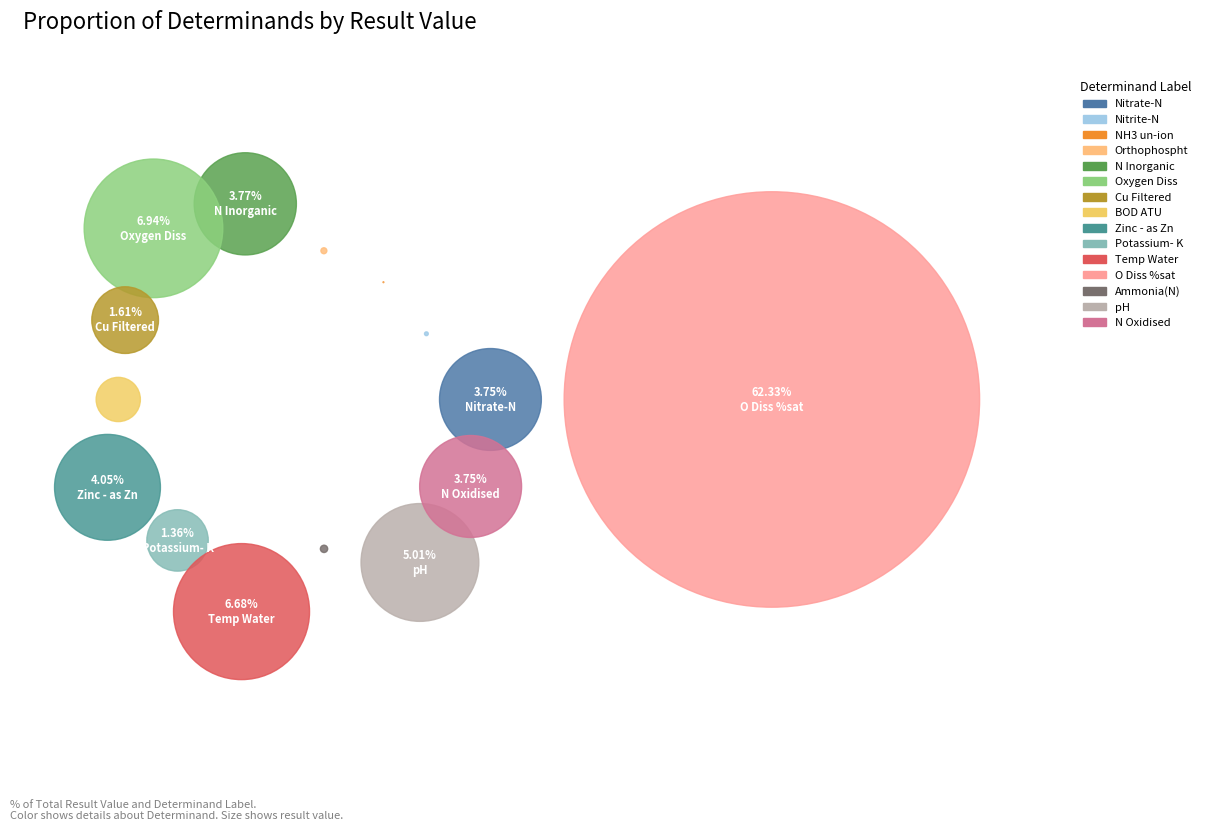

Which category accounts for the majority?

O Diss %sat